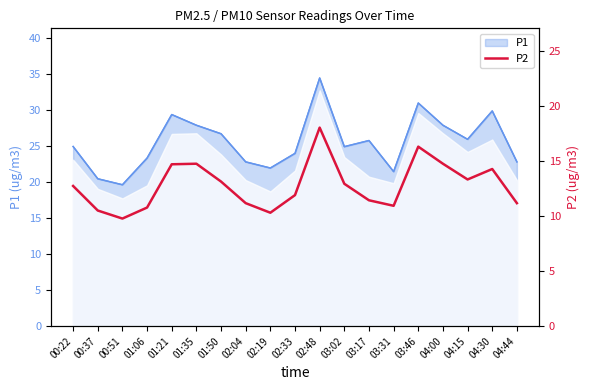

Is it true that P1 equals 34.4 at 02:48?

True